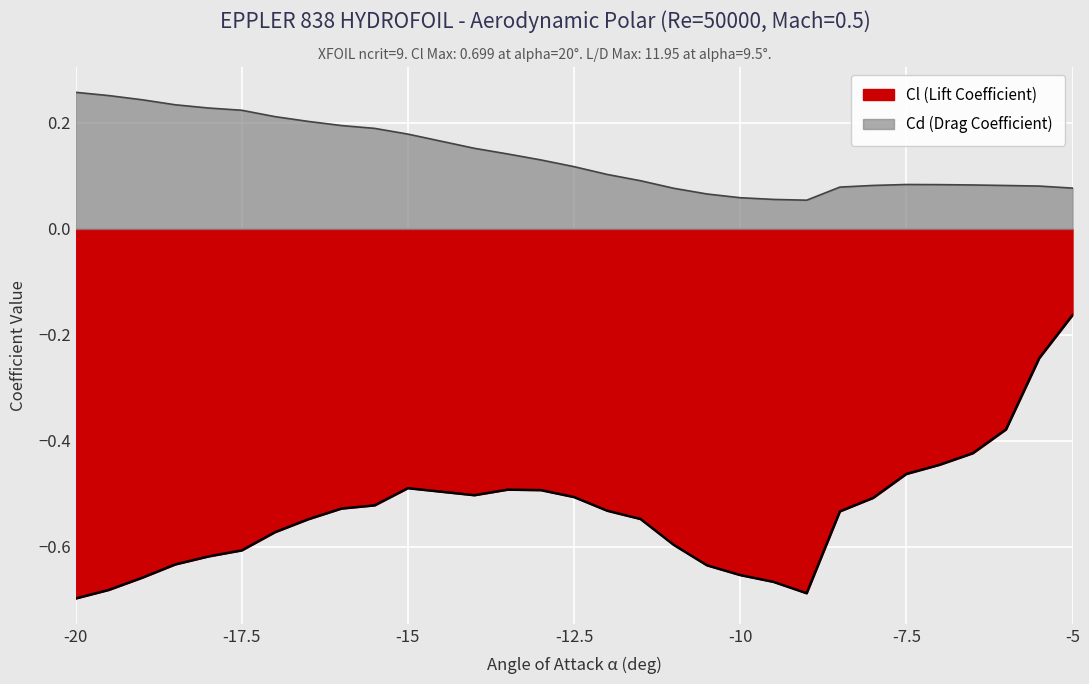

True or false: Cl (Lift Coefficient) has more than 1 interior local peaks.

True